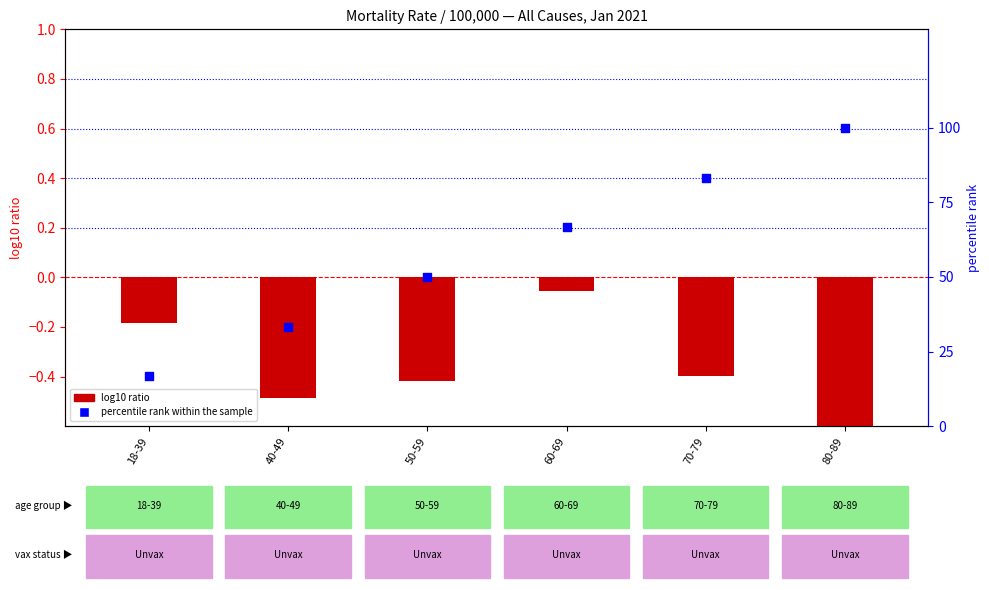

Which series has the largest Y range (max minus min)?

percentile rank within the sample